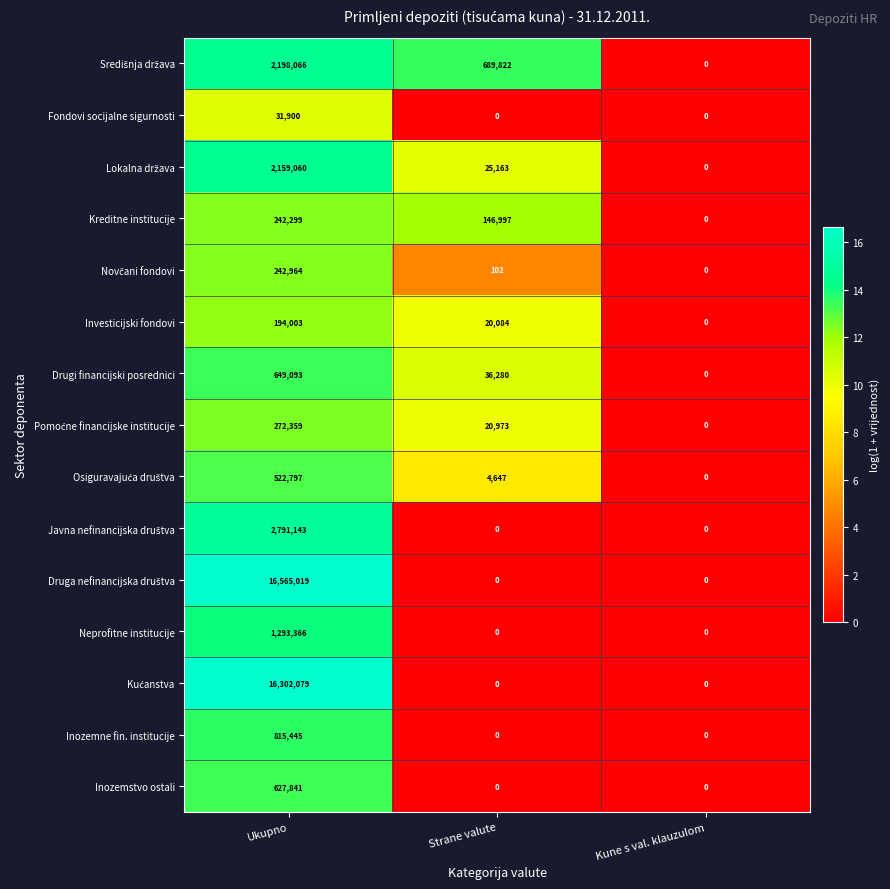

At which category is the sum across all series the highest?

Ukupno